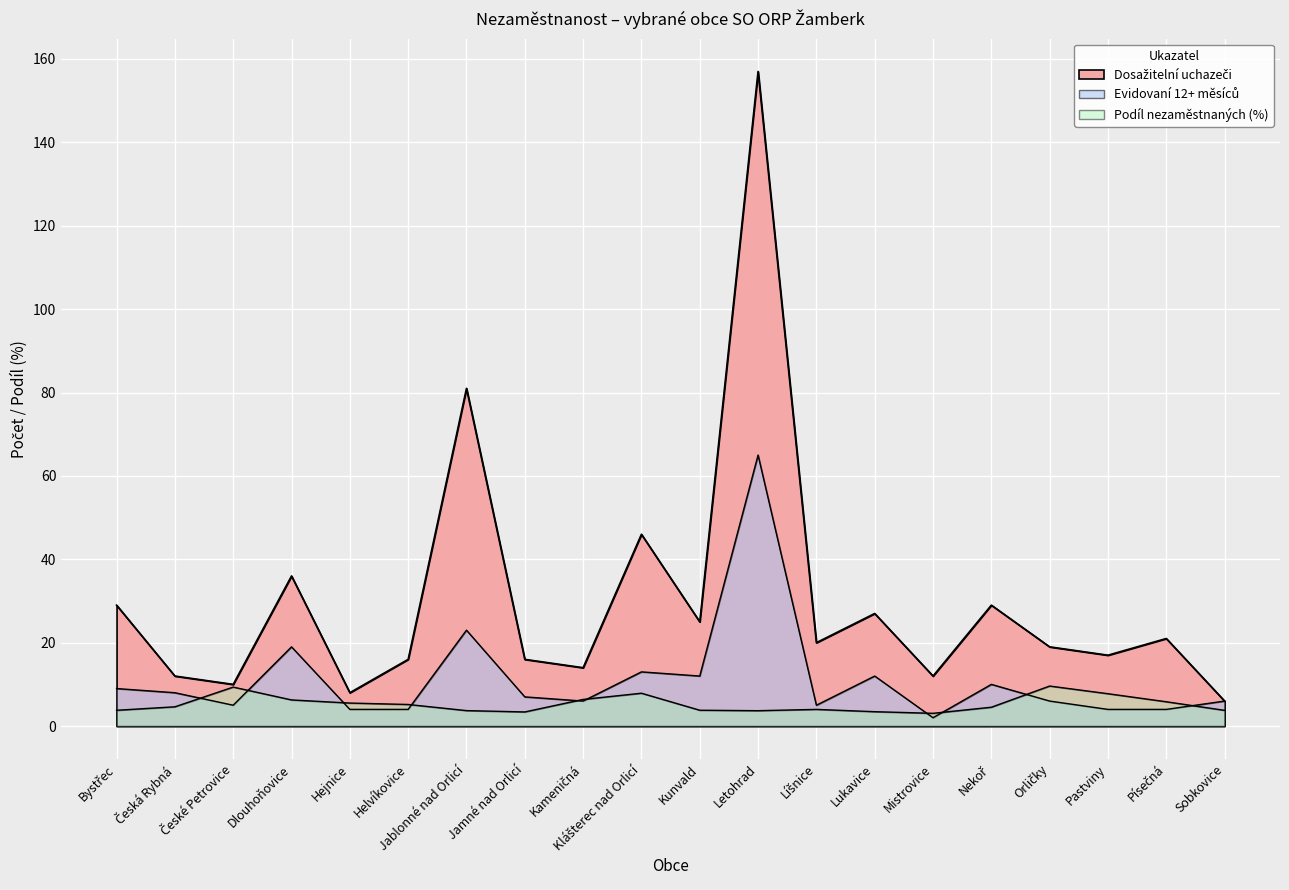

Where is Podíl nezaměstnaných nearest to the value 6?

Písečná